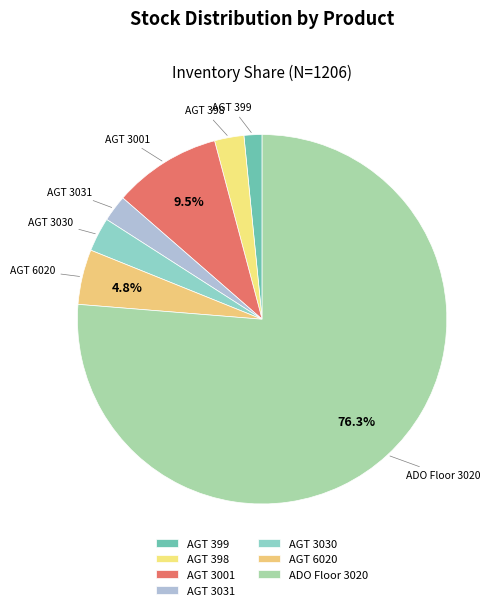

How many segments does this pie chart have?

7